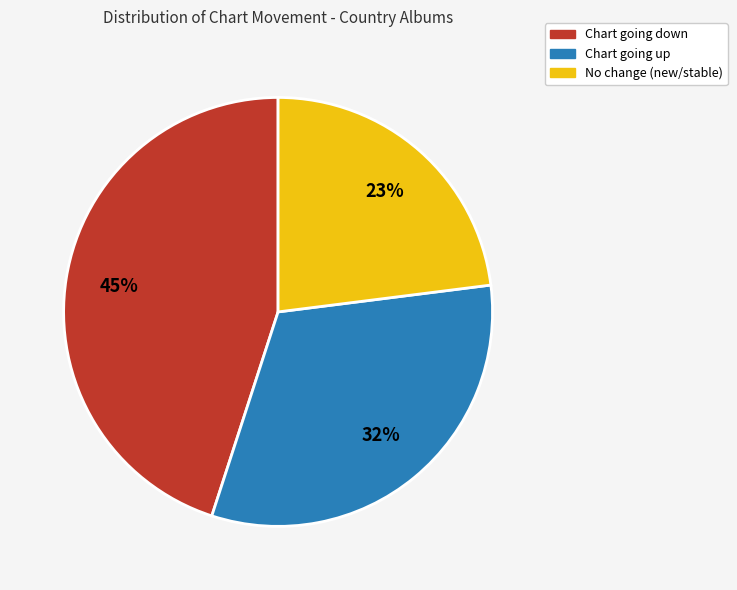

Is there any slice that represents more than half of the pie?

No